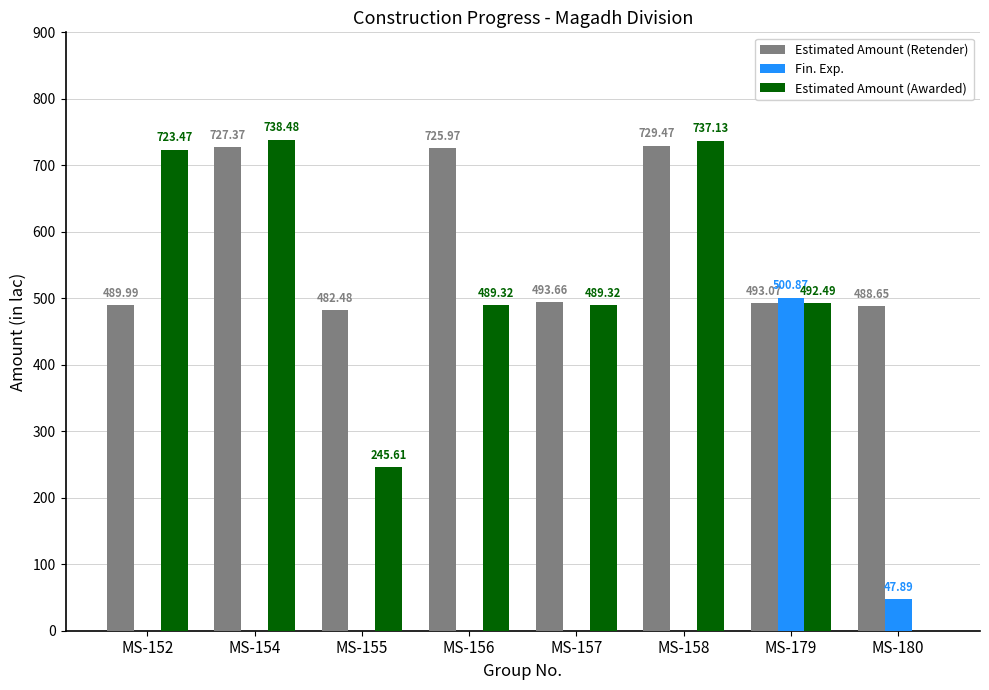

Which series has the largest total across all categories?

Estimated Amount (Retender)